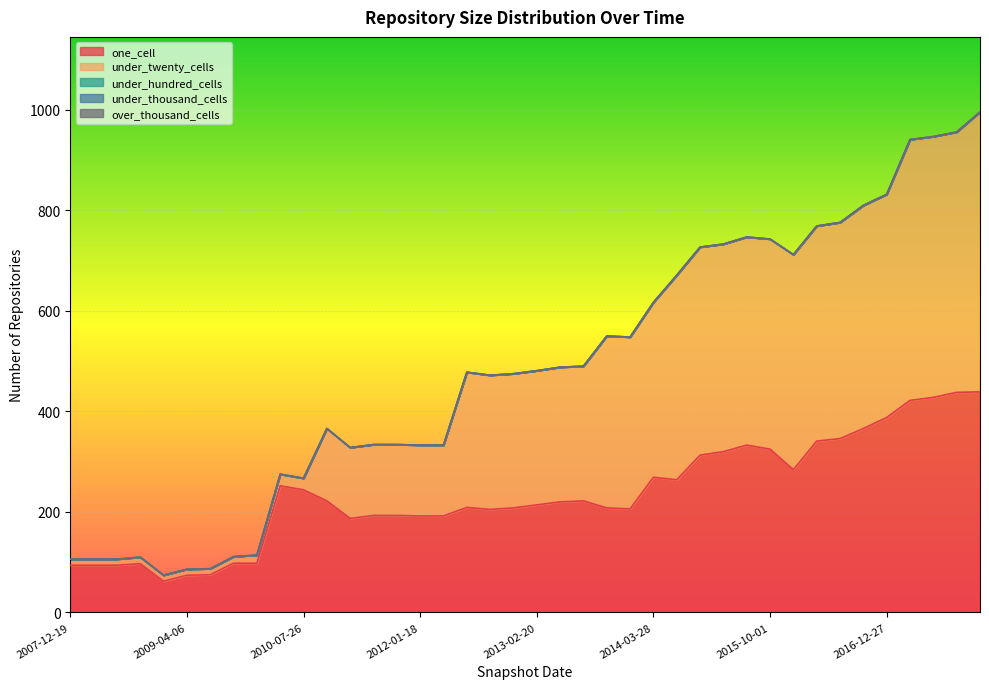

Which series has the largest total across all categories?

under_twenty_cells